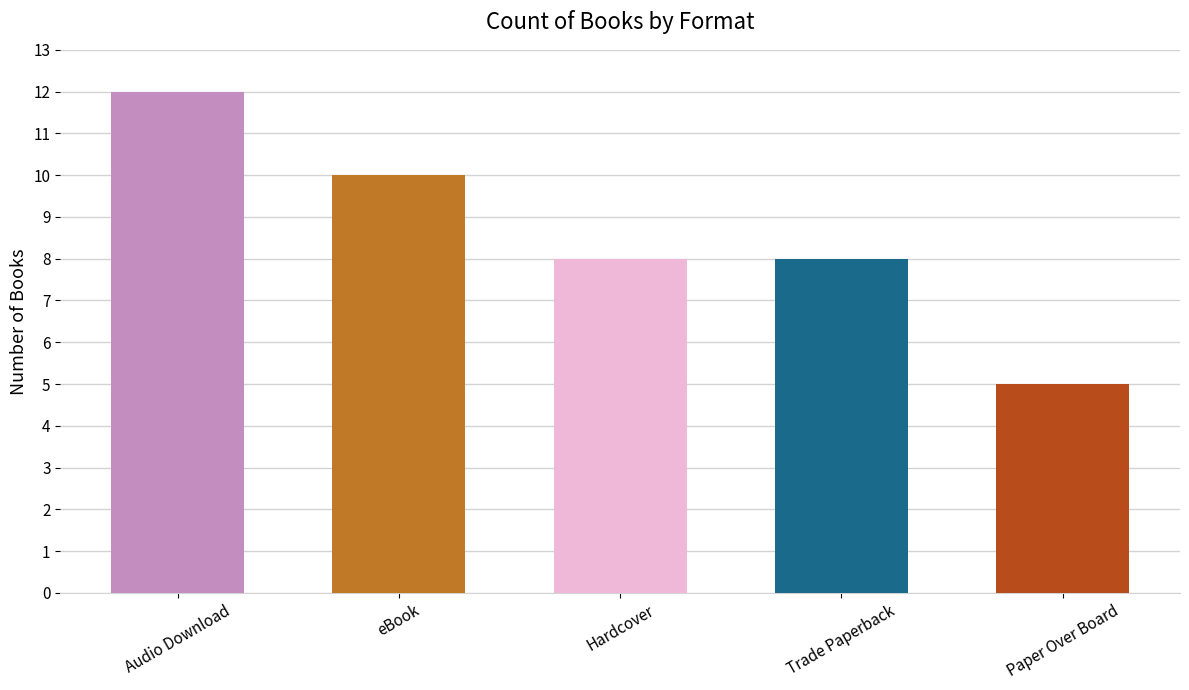

List the labels in order of value, largest first.

Audio Download, eBook, Hardcover, Trade Paperback, Paper Over Board